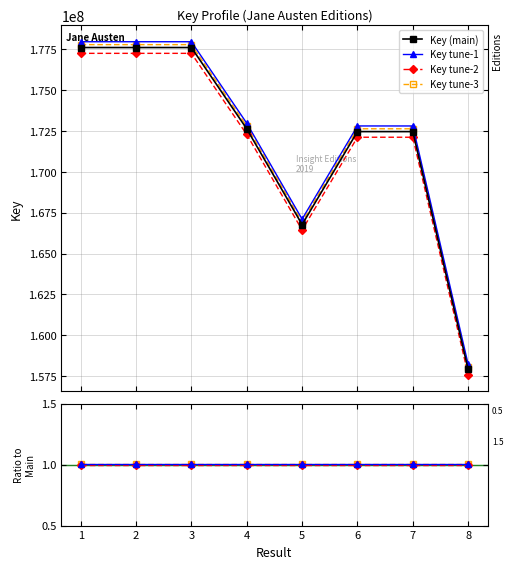

What is the value of the 1st point from the left?

177604000